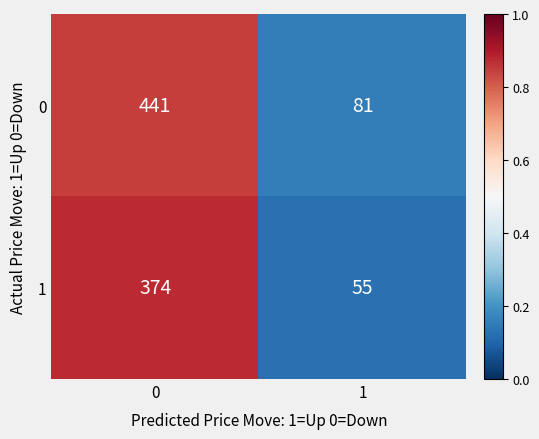

The value of 1 at 0 is 638. True or false?

False